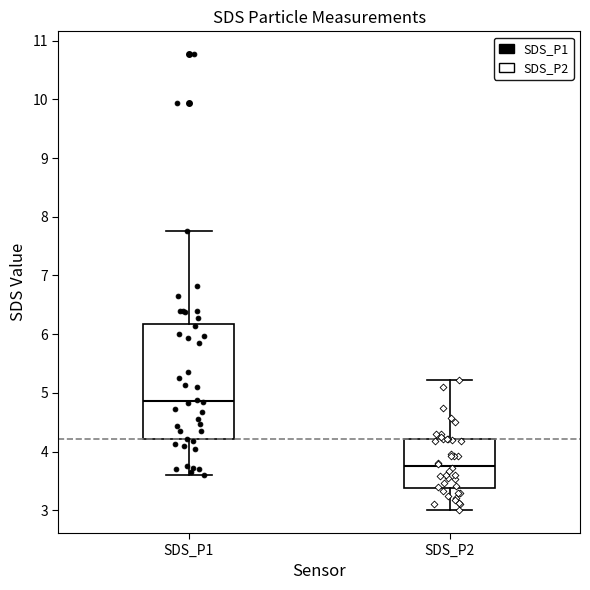

Which box's median line is the highest?

SDS_P1